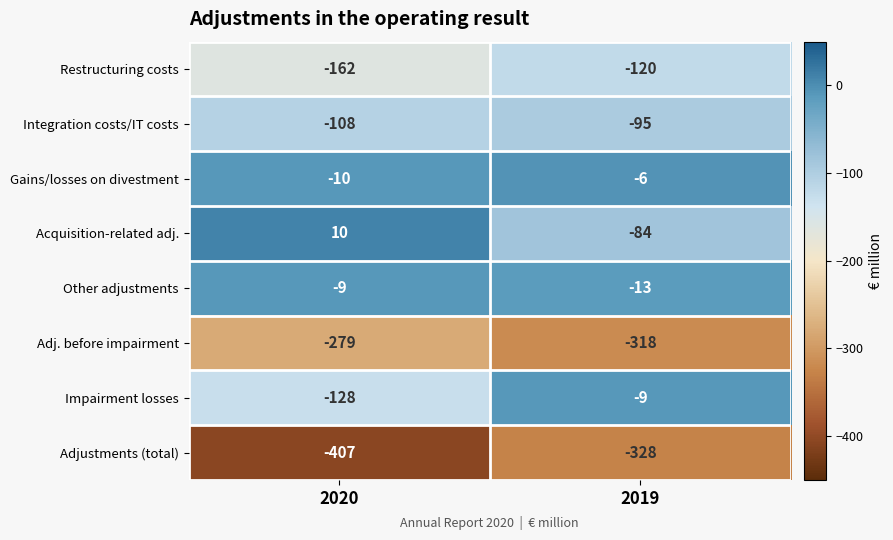

Count the number of data series in this chart.

8